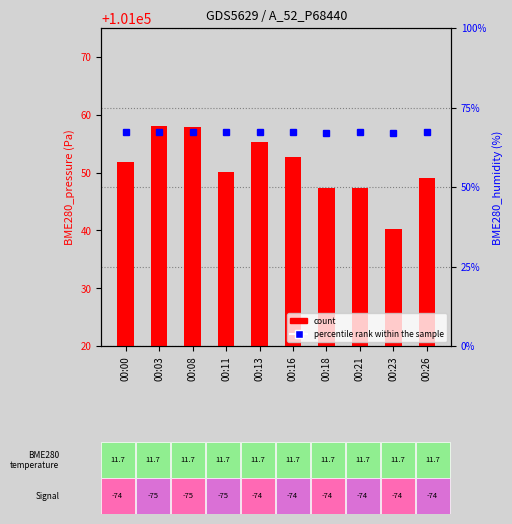

At 00:21, list the series in order from smallest to largest.

percentile rank within the sample, count